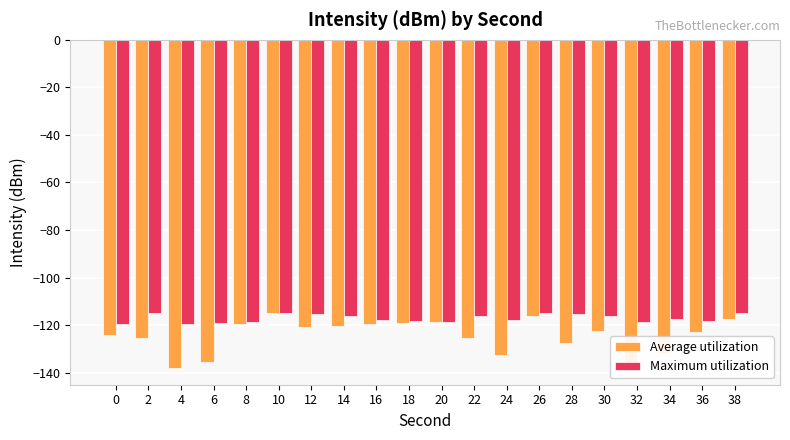

What is the minimum value shown in the chart?

-138.2